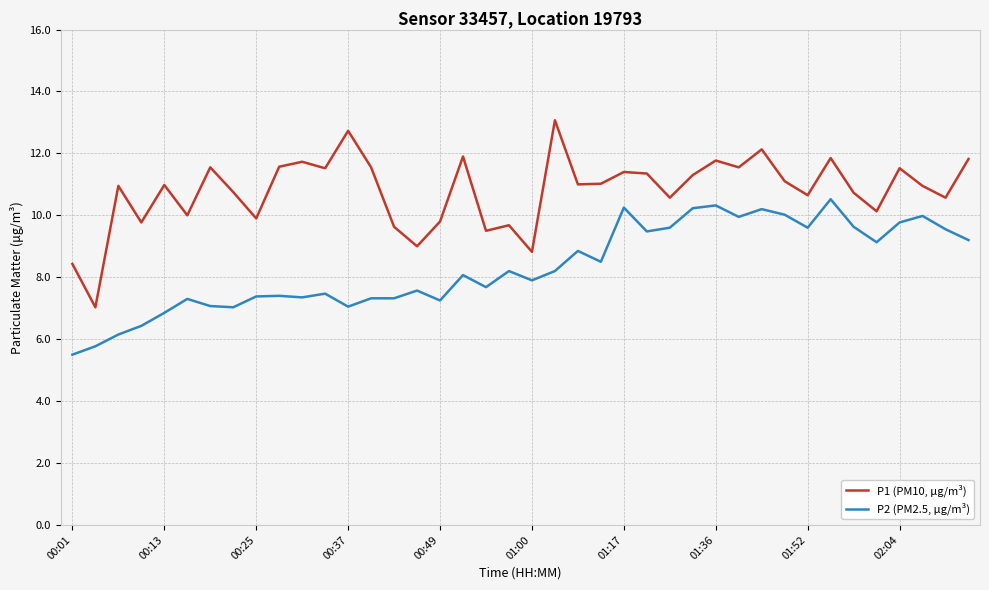

Which series has the largest range (max minus min)?

P1 (PM10, µg/m³)